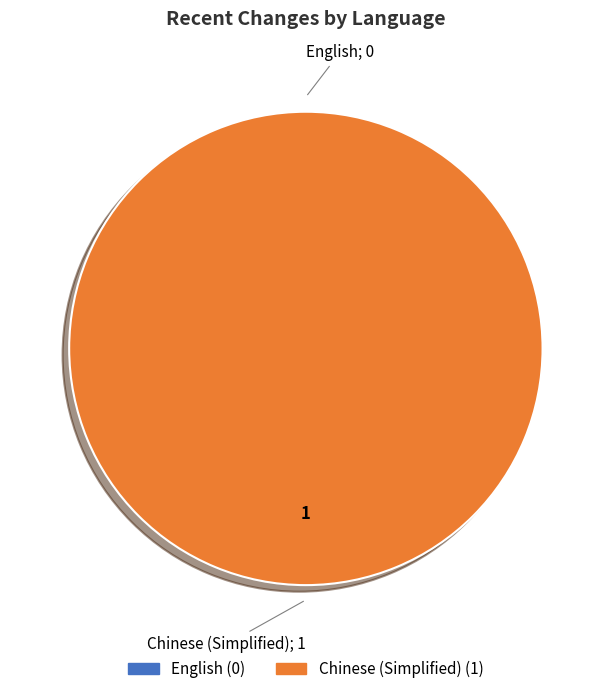

Is it true that Chinese (Simplified) is 99% of the pie?

False